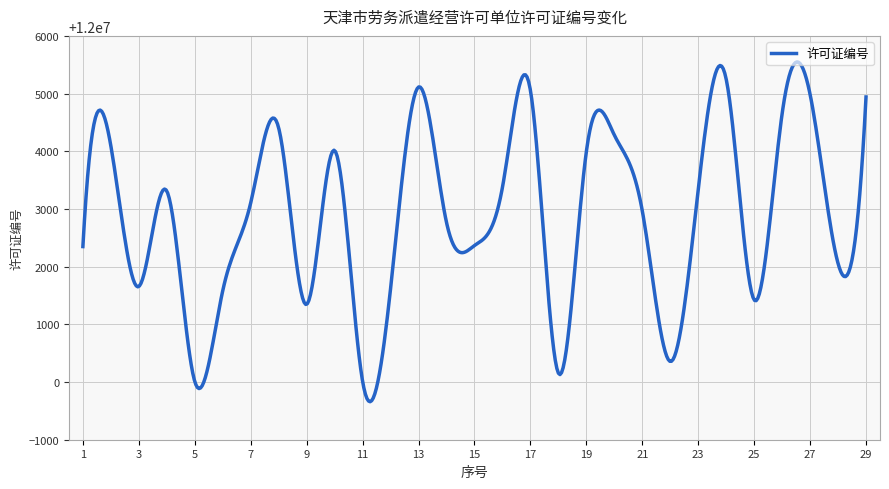

What is the minimum value shown in the chart?

11999658.9